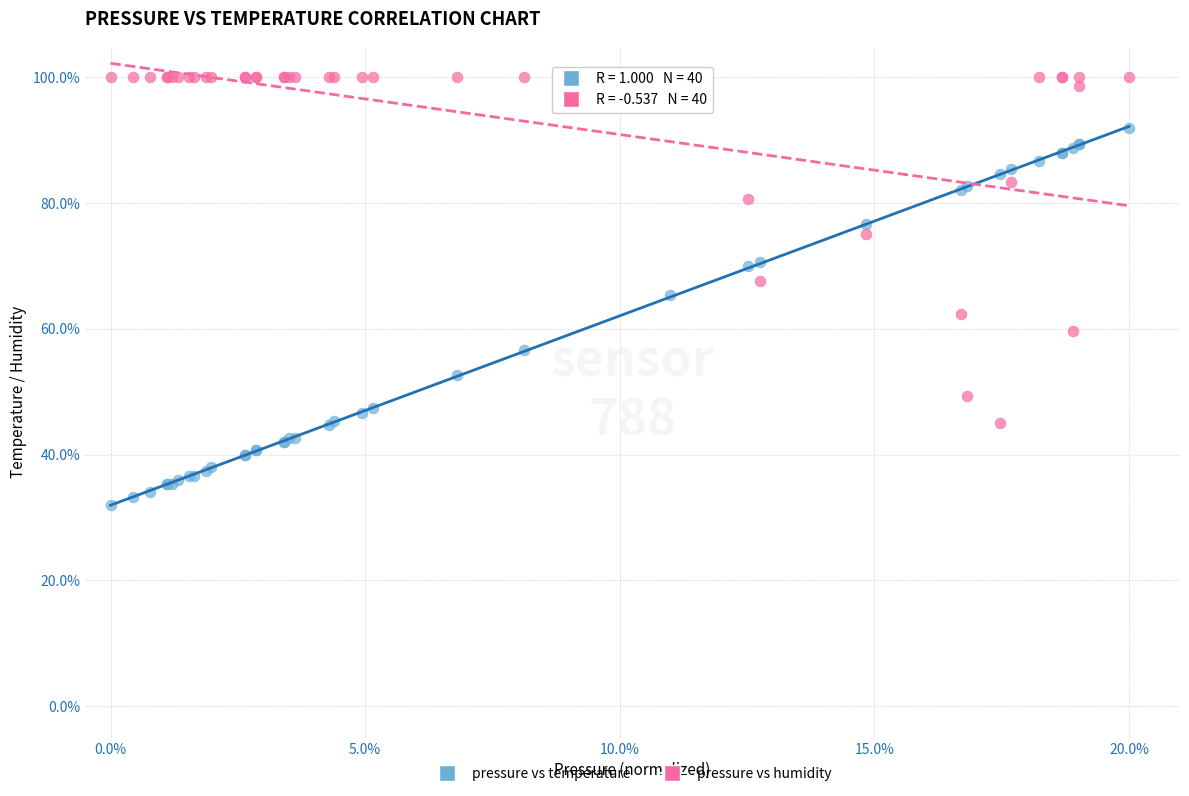

Which series reaches the maximum Y coordinate?

pressure vs humidity